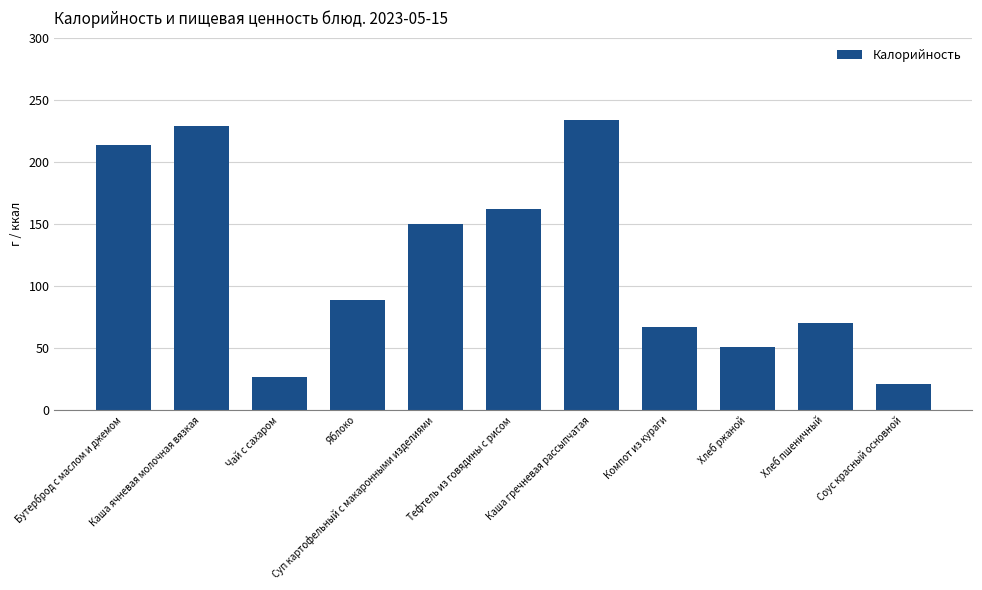

What is the label of the 10th bar from the right?

Каша ячневая молочная вязкая